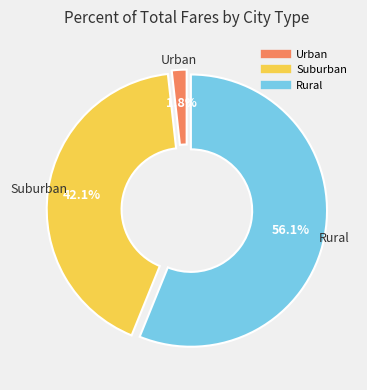

How many slices are in this pie chart?

3